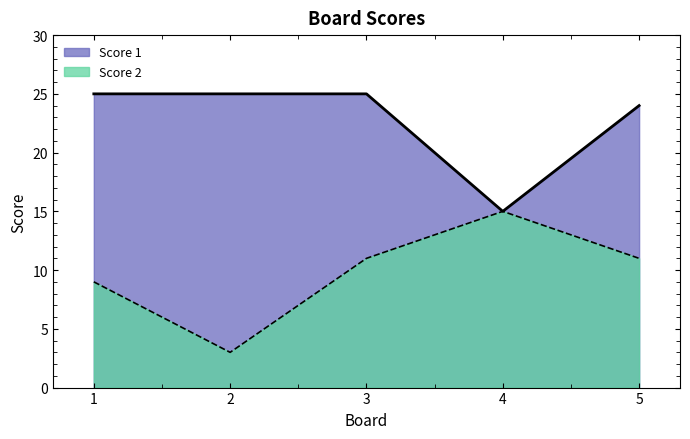

Which label corresponds to the largest value in the chart?

1